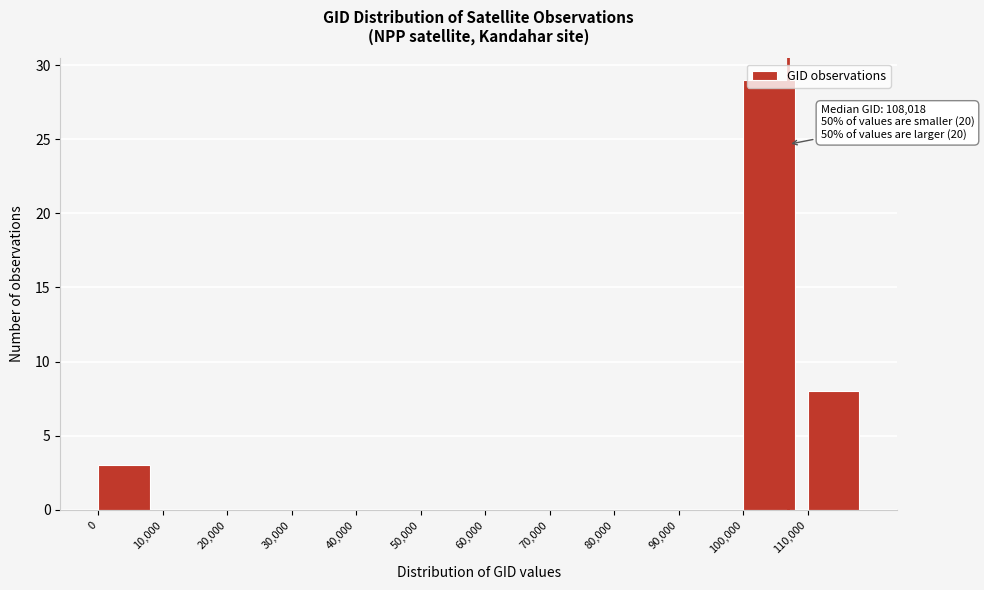

What is the sum of all values?

40